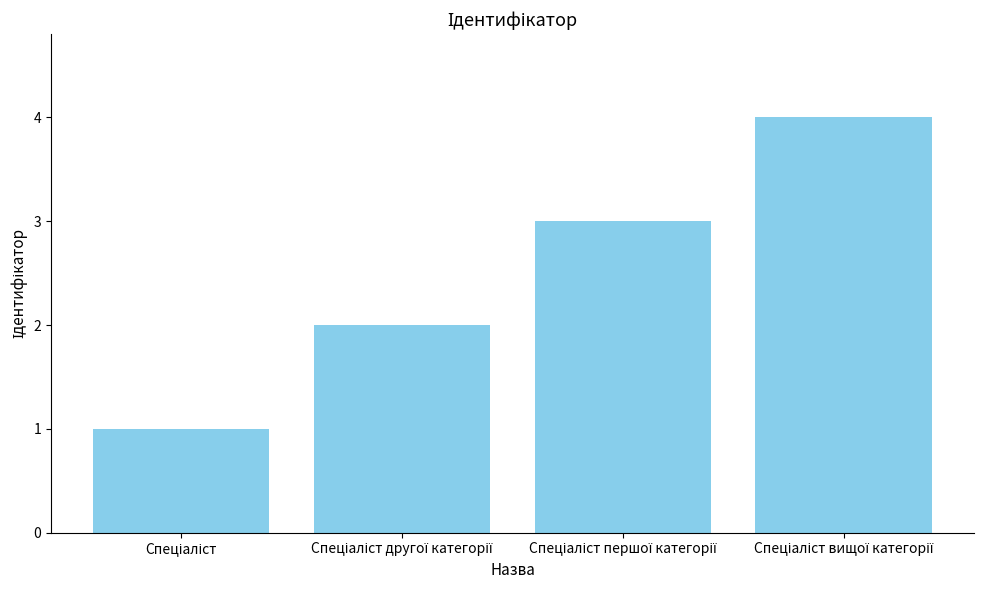

How many values are between 2 and 4?

3